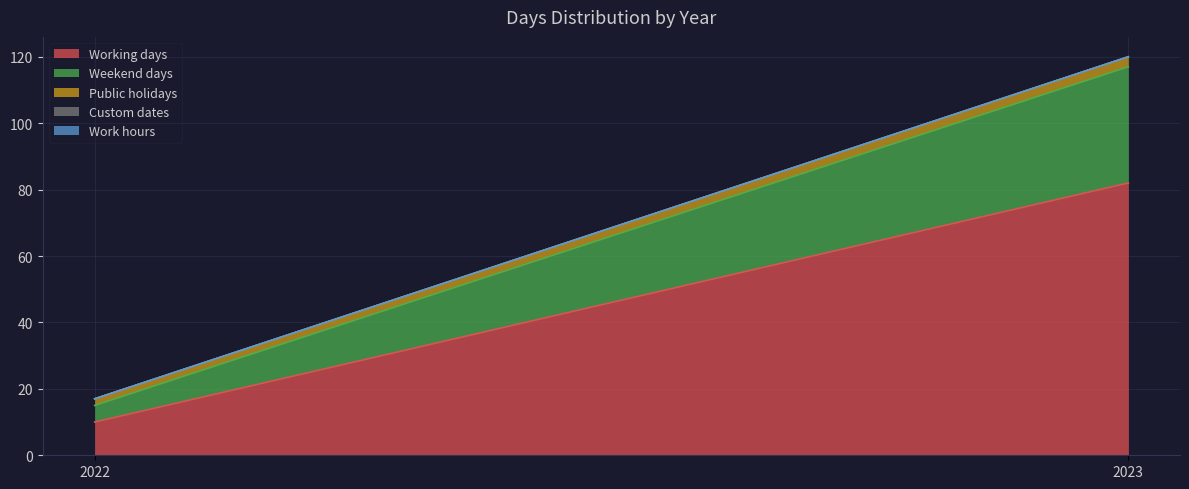

What is the sum of the Working days values at 2023 and 2022?

92